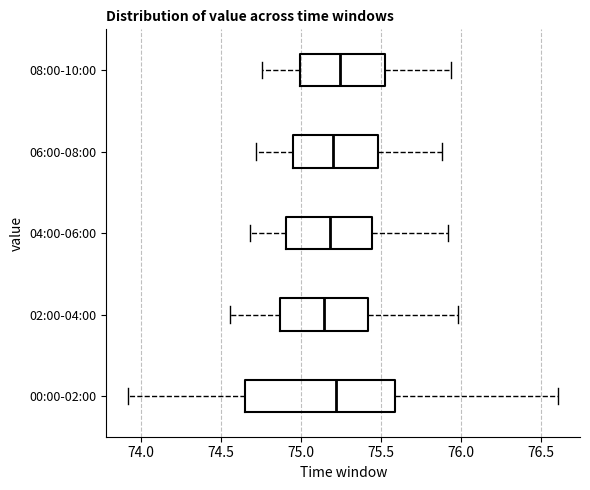

Comparing the boxes themselves (not the whiskers), which one is the widest?

00:00-02:00